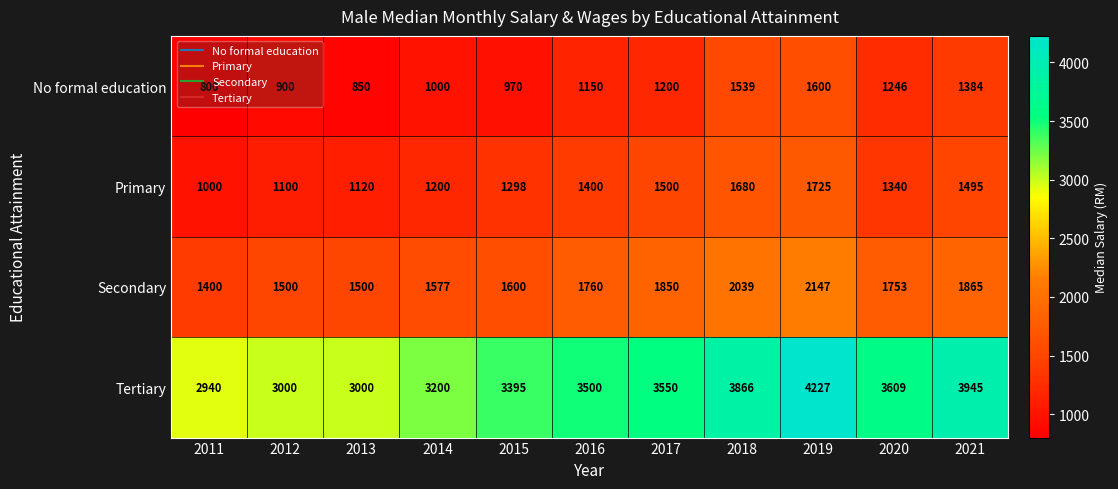

What is the average value of the No formal education series?

1149